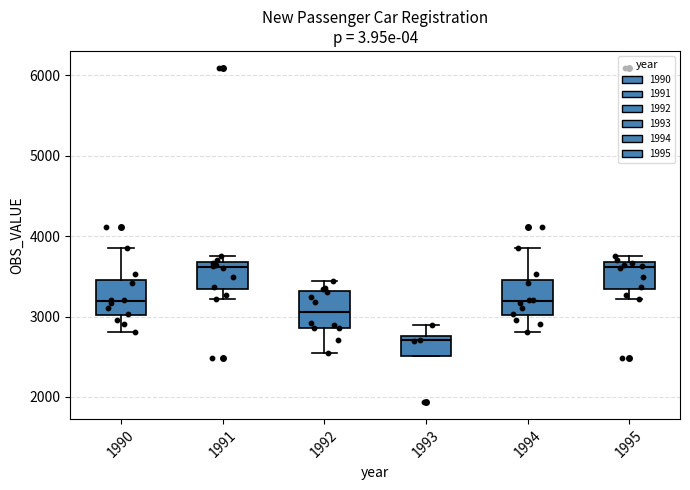

Reading left to right, transcribe this box plot: for each box, give where its median line is, the range the box spans, and where its two whiskers end, as read against the y-axis. The values are not printed on the chart, so give them approximately, as read against the axis.

1990: median 3200, box 3000 to 3500, whiskers 2800 to 3900
1991: median 3600, box 3300 to 3700, whiskers 3200 to 3800
1992: median 3100, box 2900 to 3300, whiskers 2500 to 3400
1993: median 2700, box 2500 to 2800, whiskers 2500 to 2900
1994: median 3200, box 3000 to 3500, whiskers 2800 to 3900
1995: median 3600, box 3300 to 3700, whiskers 3200 to 3800